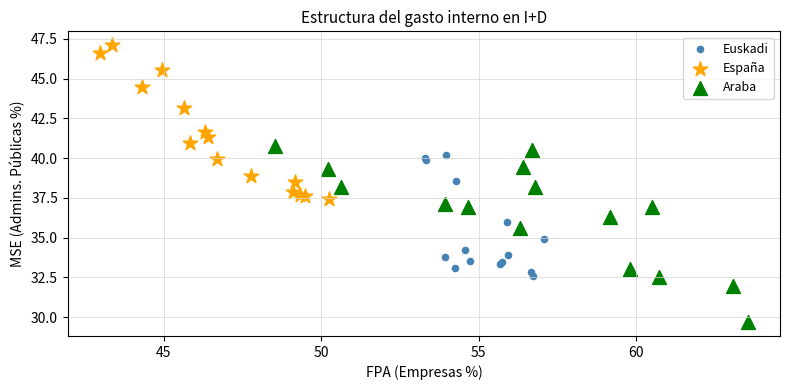

Which series reaches the minimum Y coordinate?

Araba